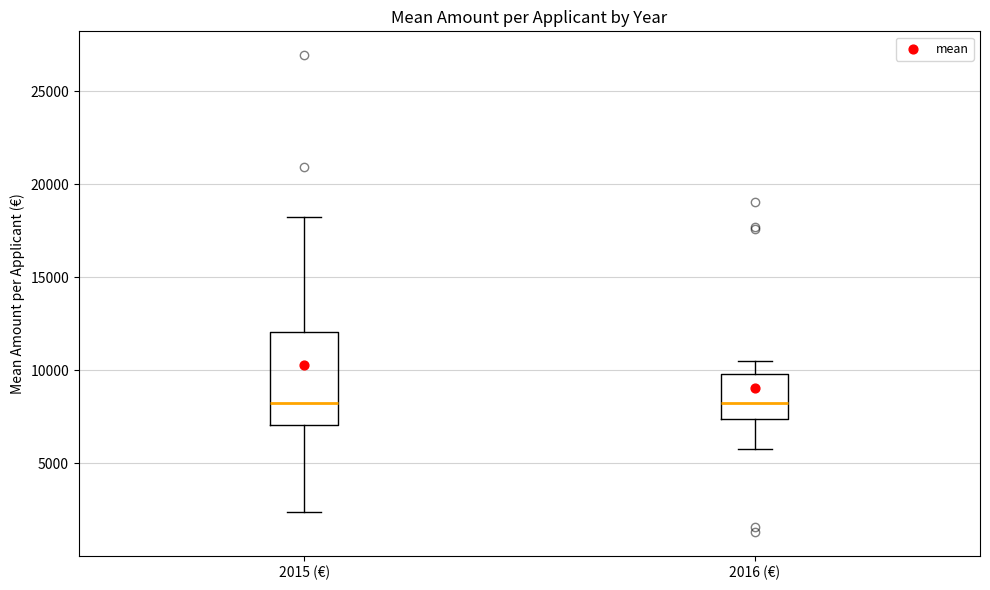

Where is the upper edge of the box for 2016 (€) on the y-axis? The values are not printed on the chart, so give them approximately, as read against the axis.

10000